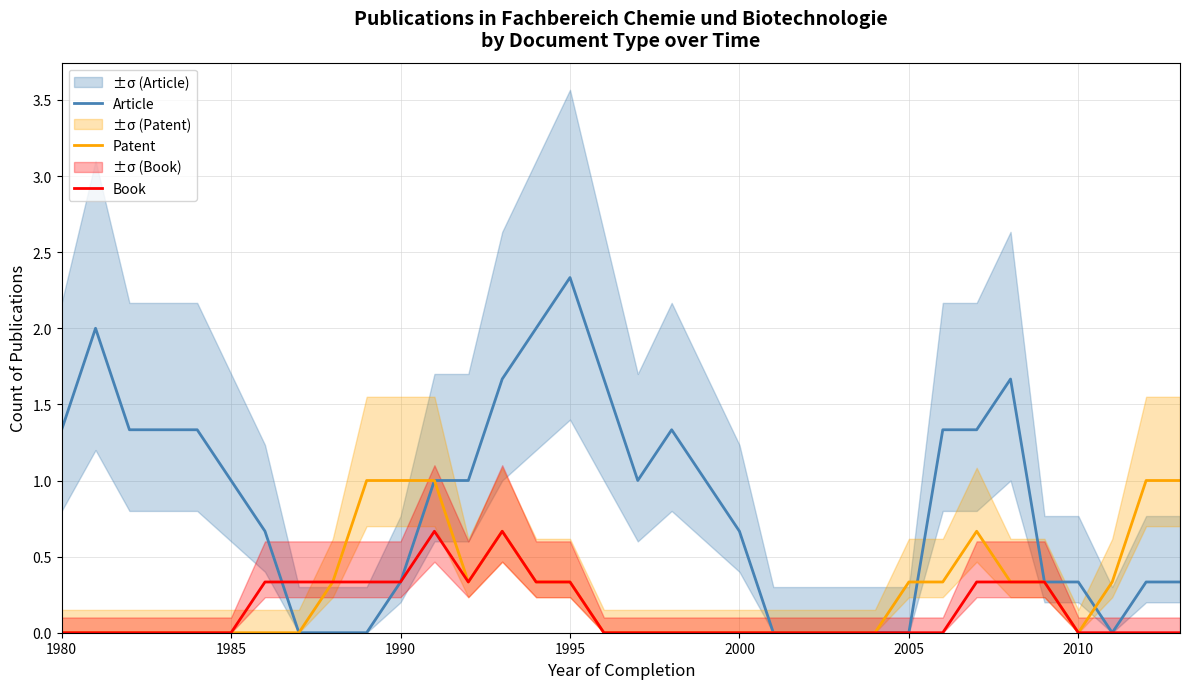

What is the maximum value for Book?

0.7